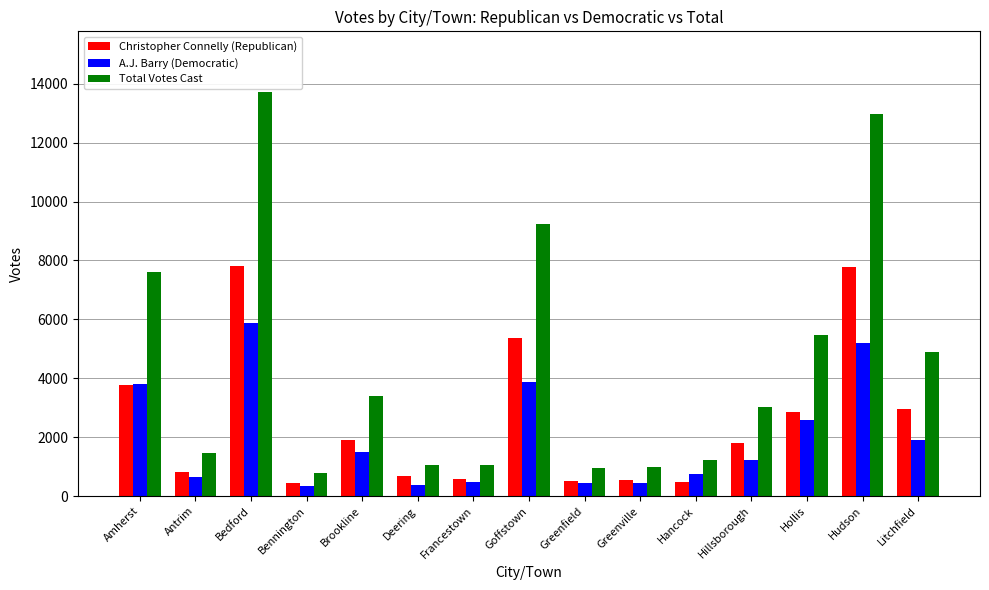

True or false: Christopher Connelly (Republican) has a value of 1898 at Brookline.

True